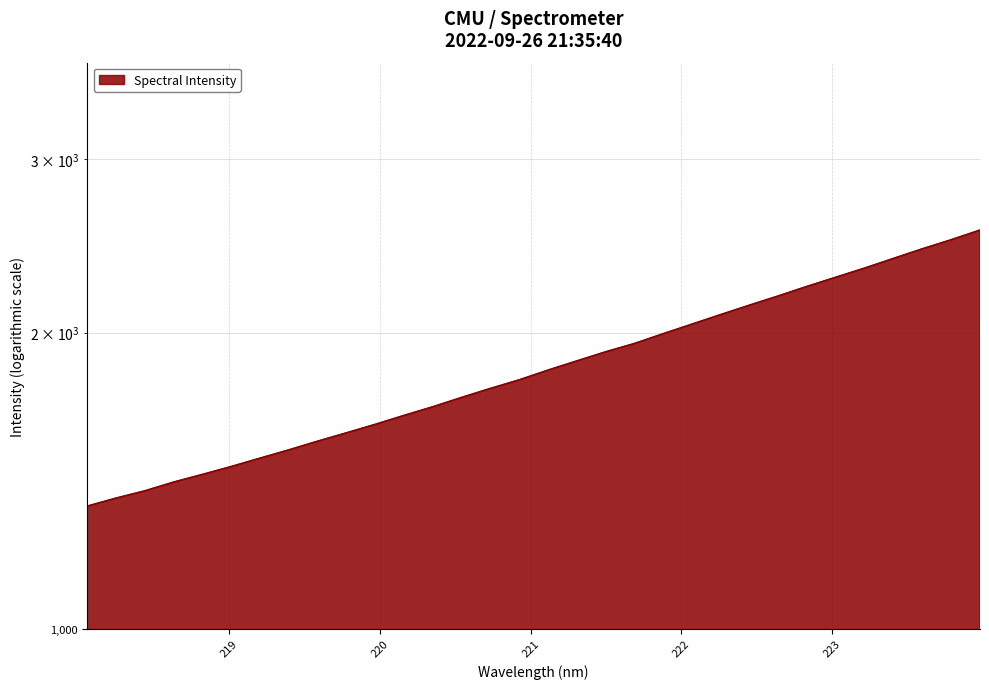

What is the value of the 25th point from the left?

2179.9